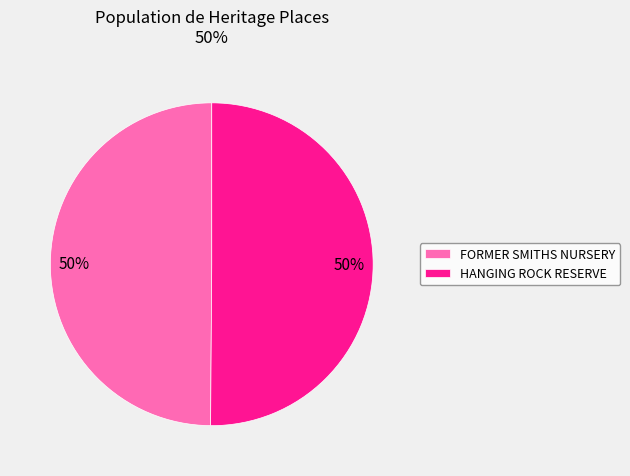

To the nearest percent, what percentage of the pie is FORMER SMITHS NURSERY?

50%